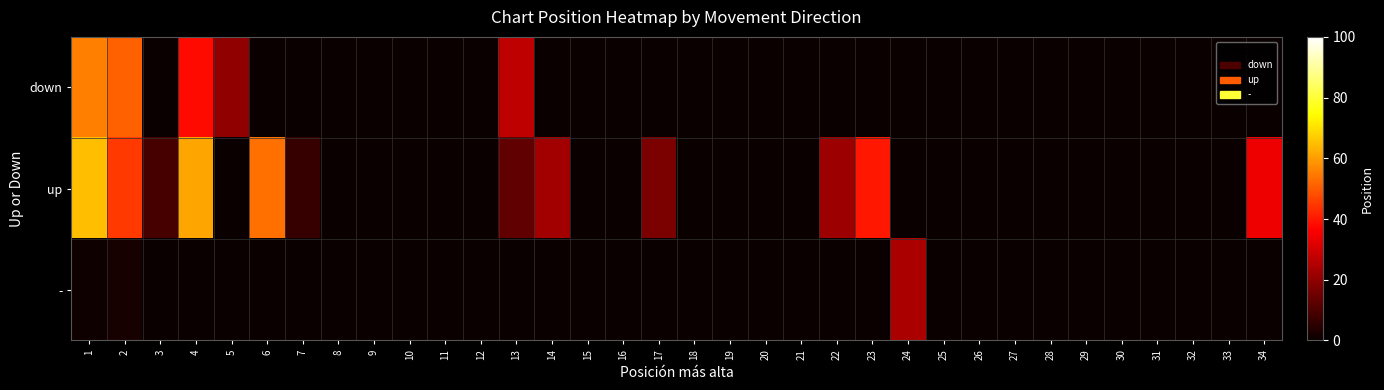

Reading left to right, list all the values displayed in this chart.

down: 1=55.6	2=50.8	3=0.0	4=38.0	5=20.0	6=0.0	7=0.0	8=0.0	9=0.0	10=0.0	11=0.0	12=0.0	13=27.0	14=0.0	15=0.0	16=0.0	17=0.0	18=0.0	19=0.0	20=0.0	21=0.0	22=0.0	23=0.0	24=0.0	25=0.0	26=0.0	27=0.0	28=0.0	29=0.0	30=0.0	31=0.0	32=0.0	33=0.0	34=0.0
up: 1=65.2	2=45.2	3=9.0	4=61.0	5=0.0	6=53.5	7=7.0	8=0.0	9=0.0	10=0.0	11=0.0	12=0.0	13=13.0	14=23.0	15=0.0	16=0.0	17=17.0	18=0.0	19=0.0	20=0.0	21=0.0	22=22.0	23=40.0	24=0.0	25=0.0	26=0.0	27=0.0	28=0.0	29=0.0	30=0.0	31=0.0	32=0.0	33=0.0	34=34.0
-: 1=1.0	2=2.0	3=0.0	4=0.0	5=0.0	6=0.0	7=0.0	8=0.0	9=0.0	10=0.0	11=0.0	12=0.0	13=0.0	14=0.0	15=0.0	16=0.0	17=0.0	18=0.0	19=0.0	20=0.0	21=0.0	22=0.0	23=0.0	24=24.0	25=0.0	26=0.0	27=0.0	28=0.0	29=0.0	30=0.0	31=0.0	32=0.0	33=0.0	34=0.0